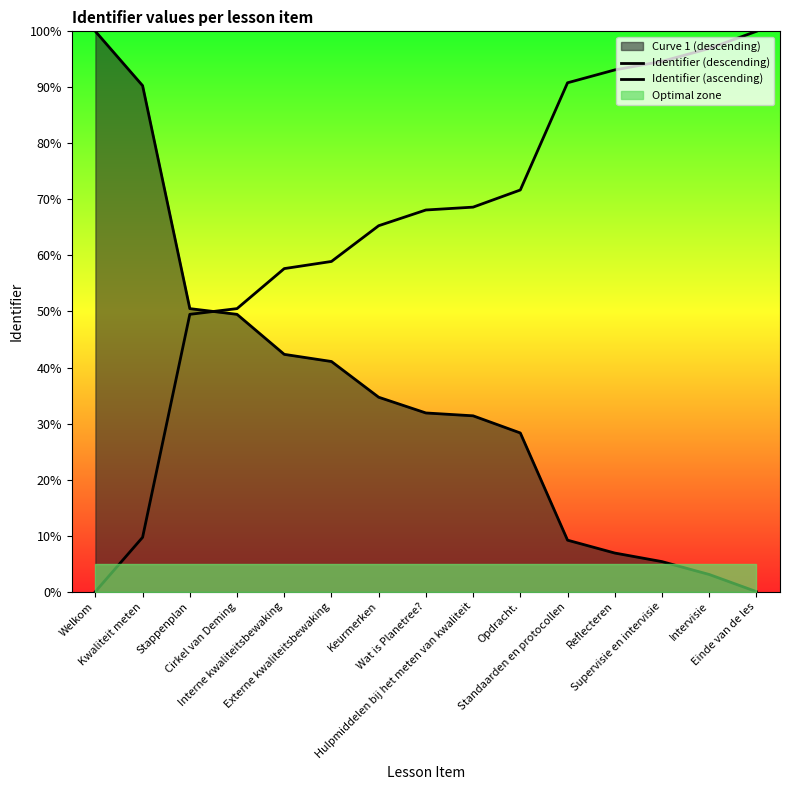

What is the difference between the maximum and second lowest values in the Identifier (descending) series?

96.9